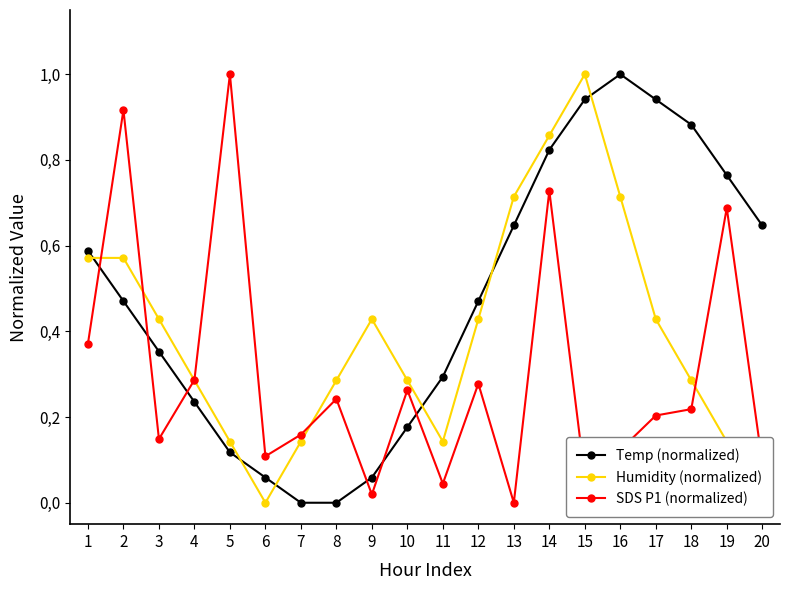

True or false: Temp (normalized) has more than 0 interior local peaks.

True